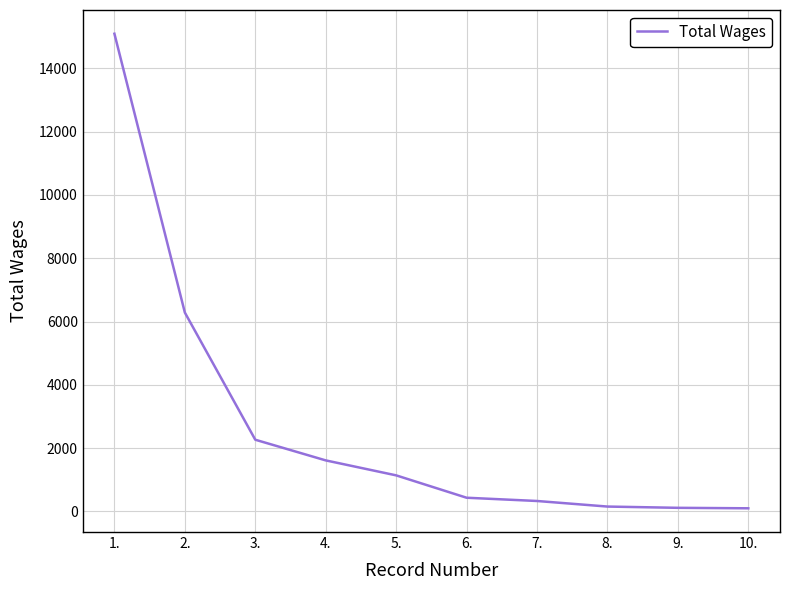

What is the change in value from 2. to 3.?

-4019